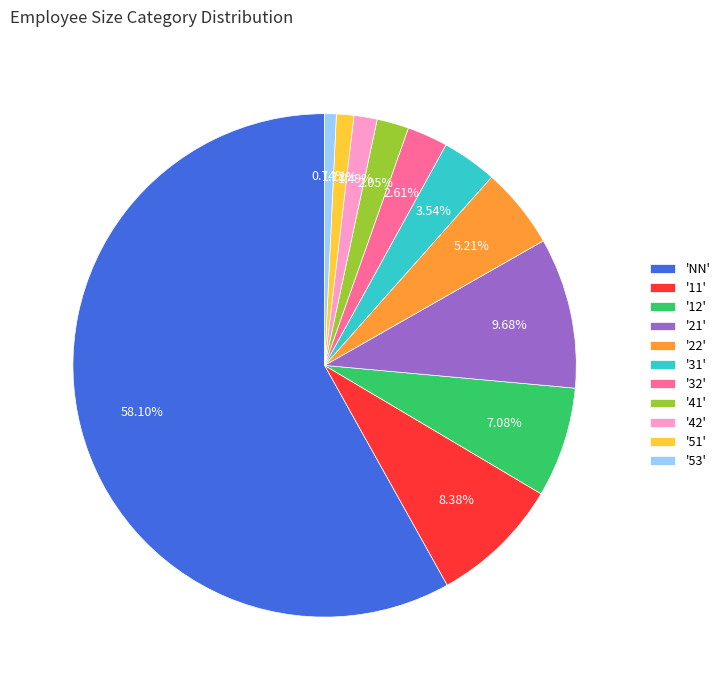

Count the number of slices in the pie.

11